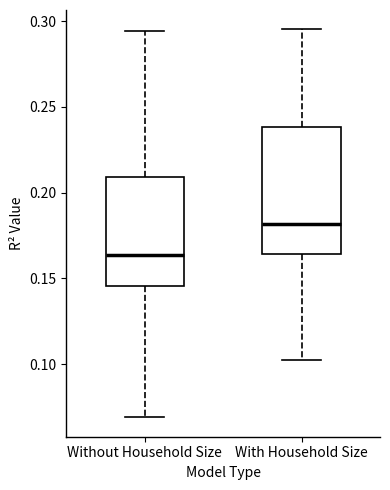

Comparing the boxes themselves (not the whiskers), which one is the tallest?

With Household Size